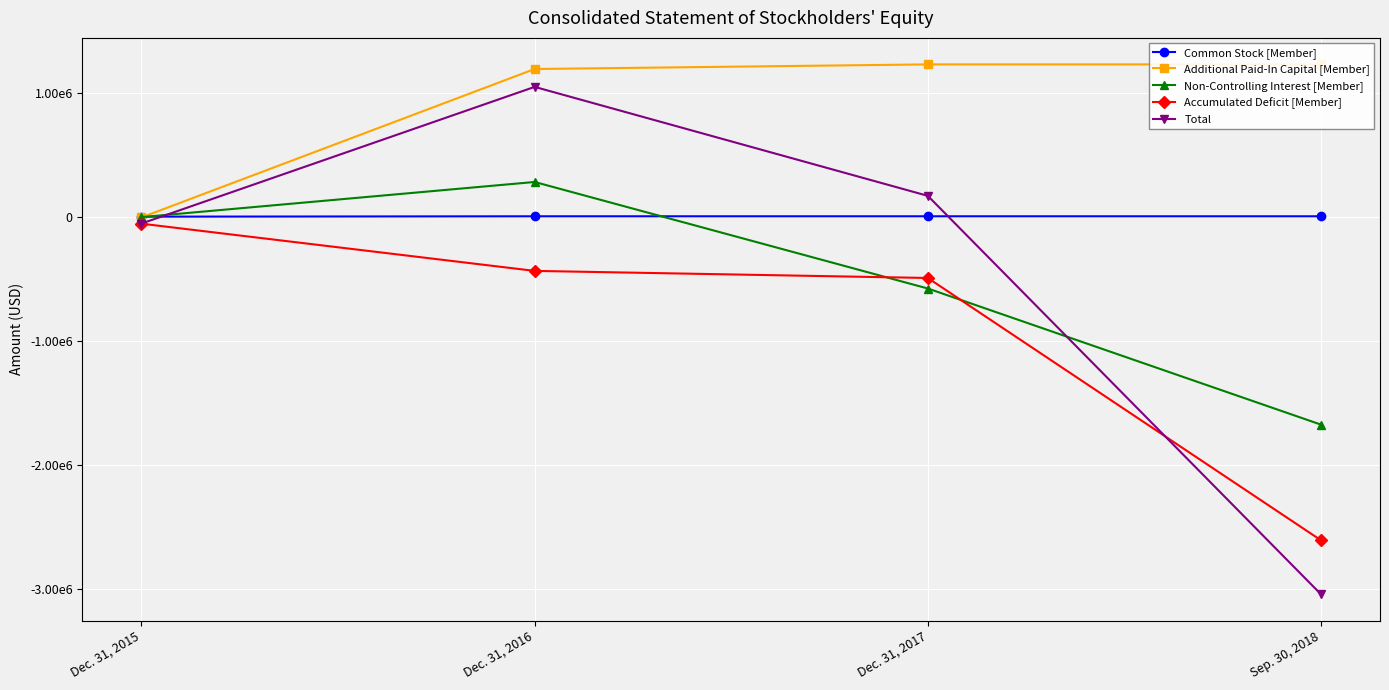

Which series has the largest total across all categories?

Additional Paid-In Capital [Member]